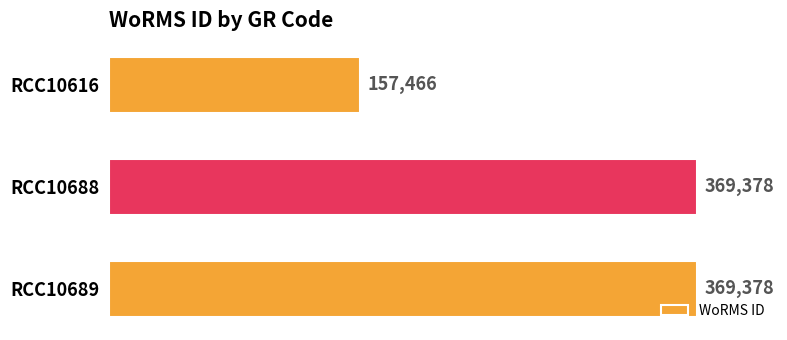

How many bars are there in total?

3